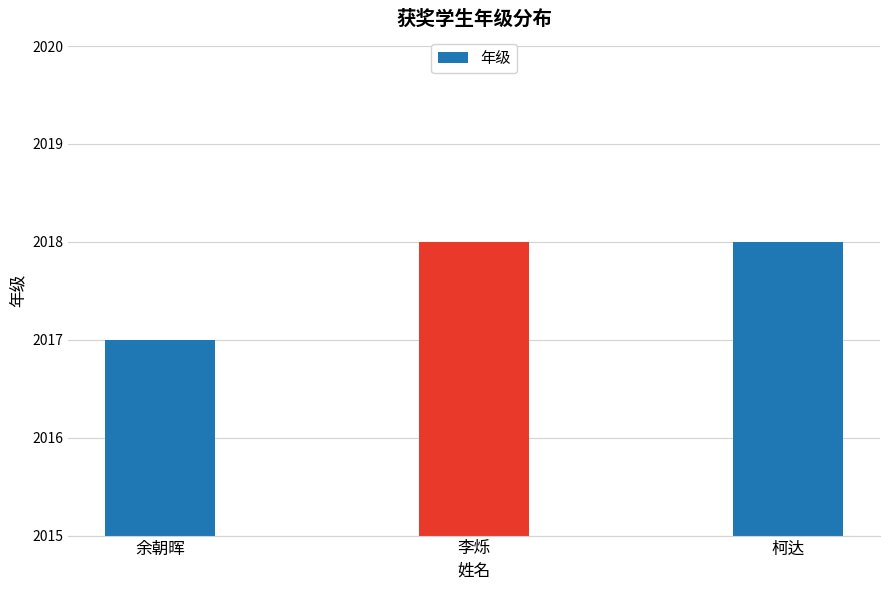

What is the minimum value shown in the chart?

2017